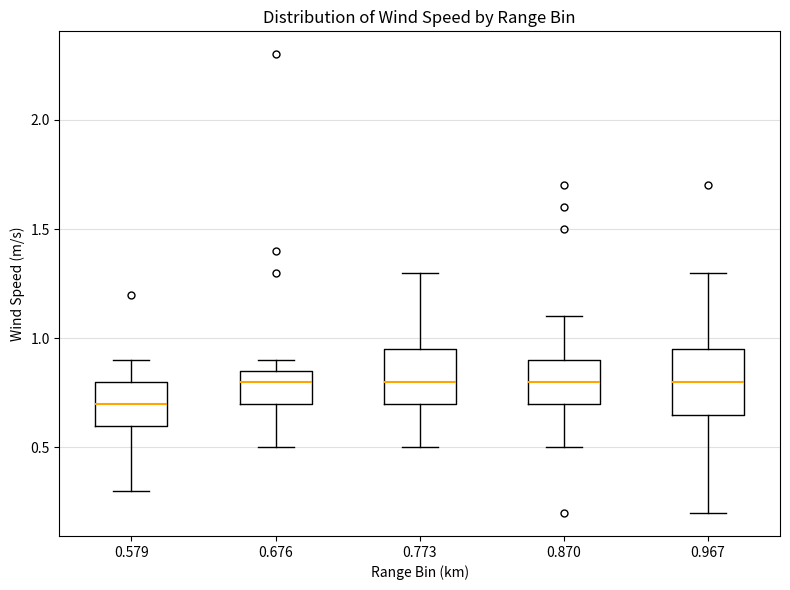

Where is the lower edge of the box at x = 0.676 on the y-axis? The values are not printed on the chart, so give them approximately, as read against the axis.

0.70